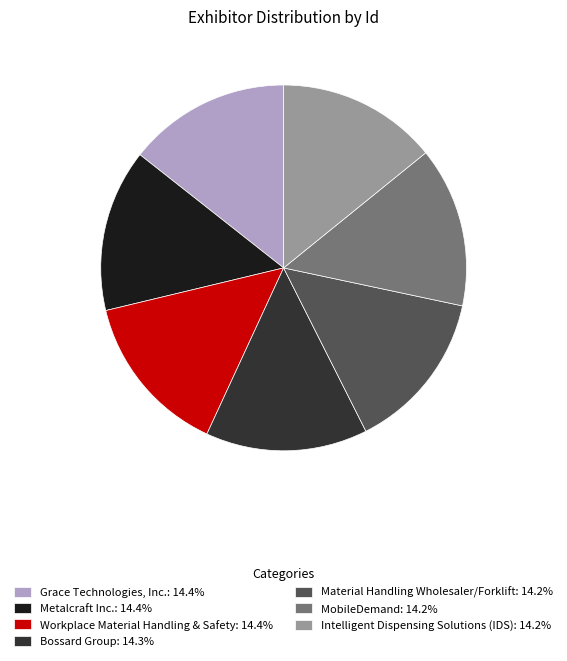

Do Material Handling Wholesaler/Forklift: 14.2% and Grace Technologies, Inc.: 14.4% together represent more than half of the pie?

No